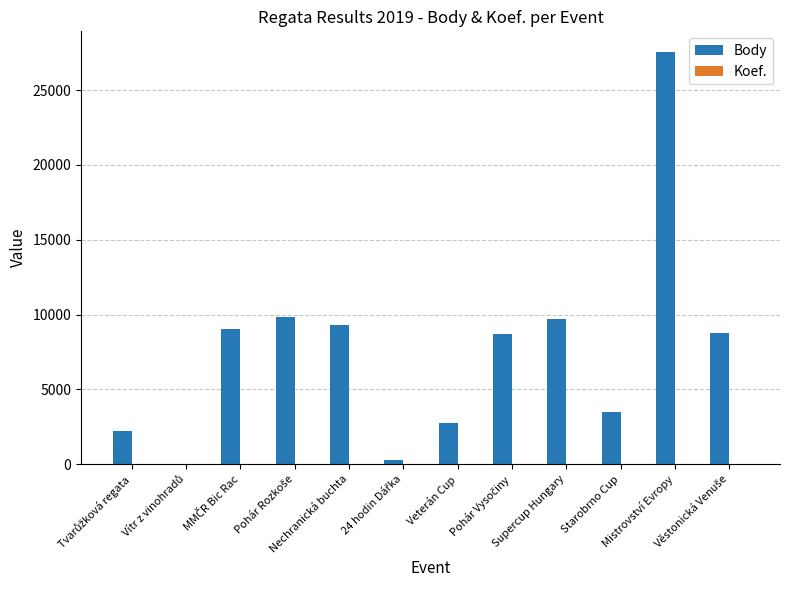

Which series has the largest total across all categories?

Body